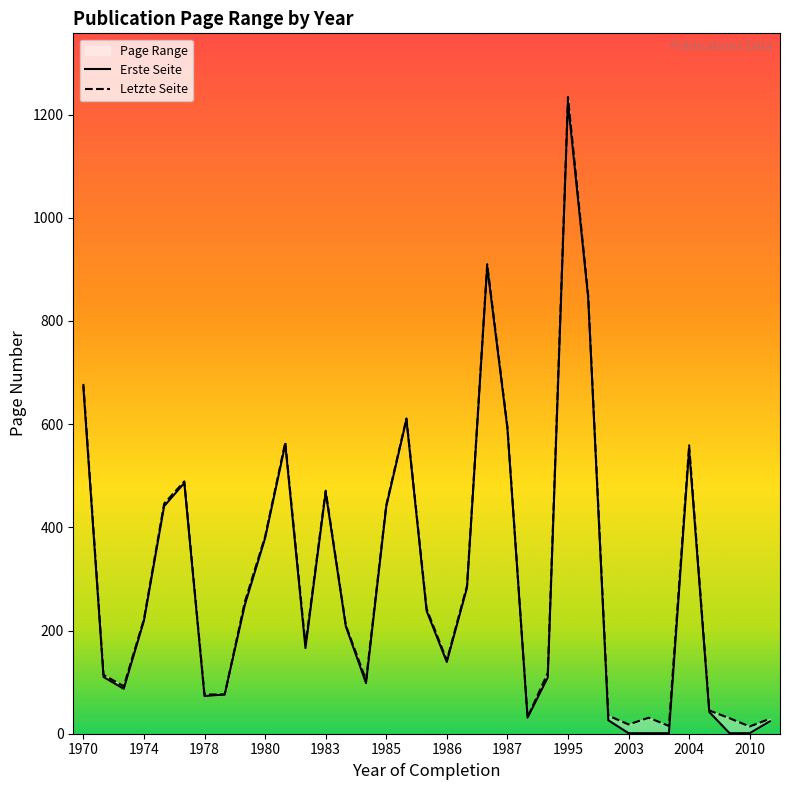

Which series has the widest spread of values?

Erste Seite